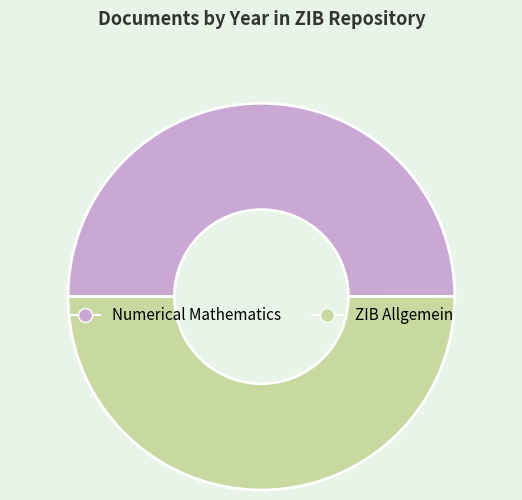

What is the ratio of the value at Numerical Mathematics to the value at ZIB Allgemein?

1.0